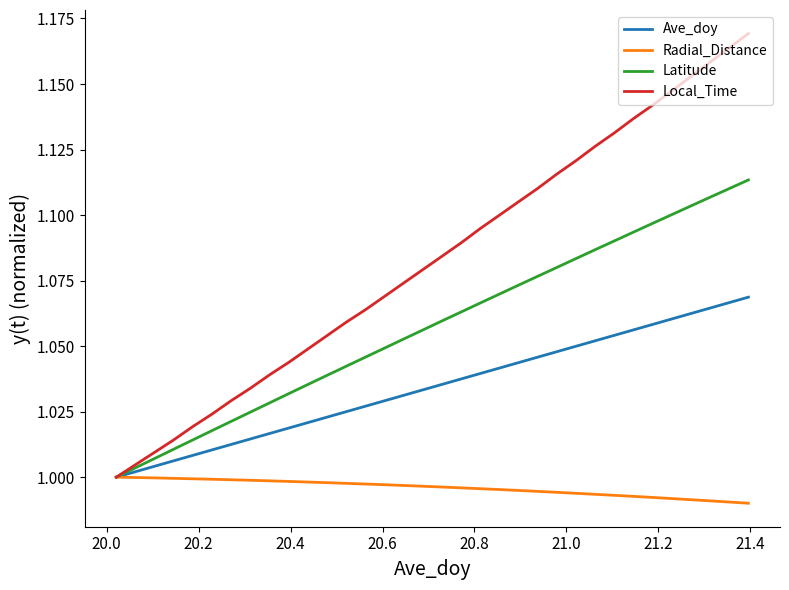

What is the sum of all Local_Time values?

36.8